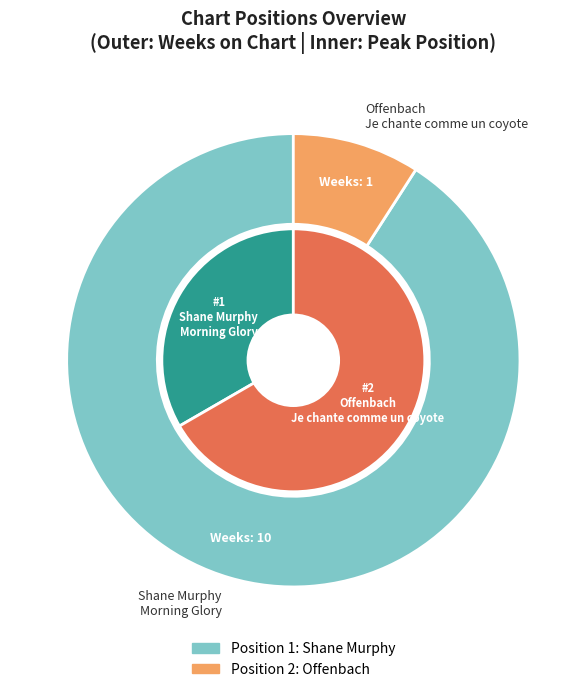

Is there any slice that represents more than half of the pie?

Yes